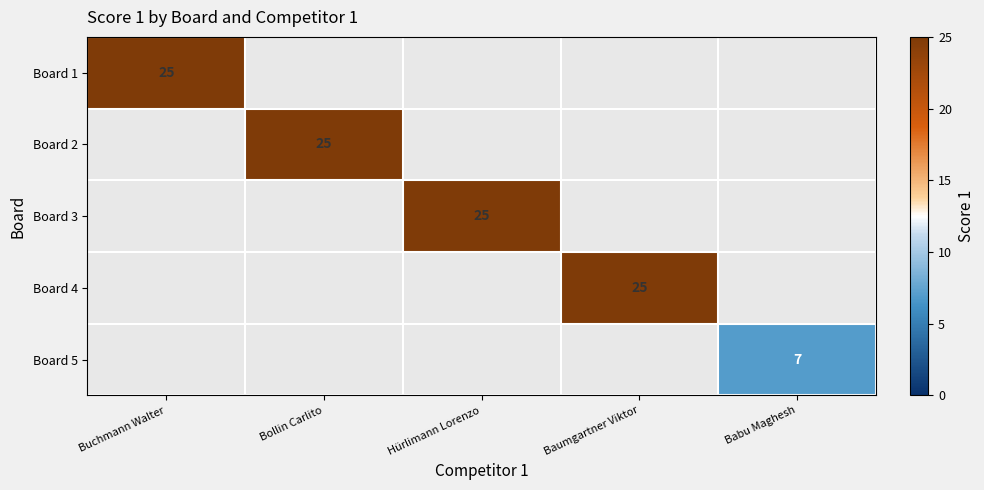

True or false: Board 3 has a value of 34.1 at Hürlimann Lorenzo.

False